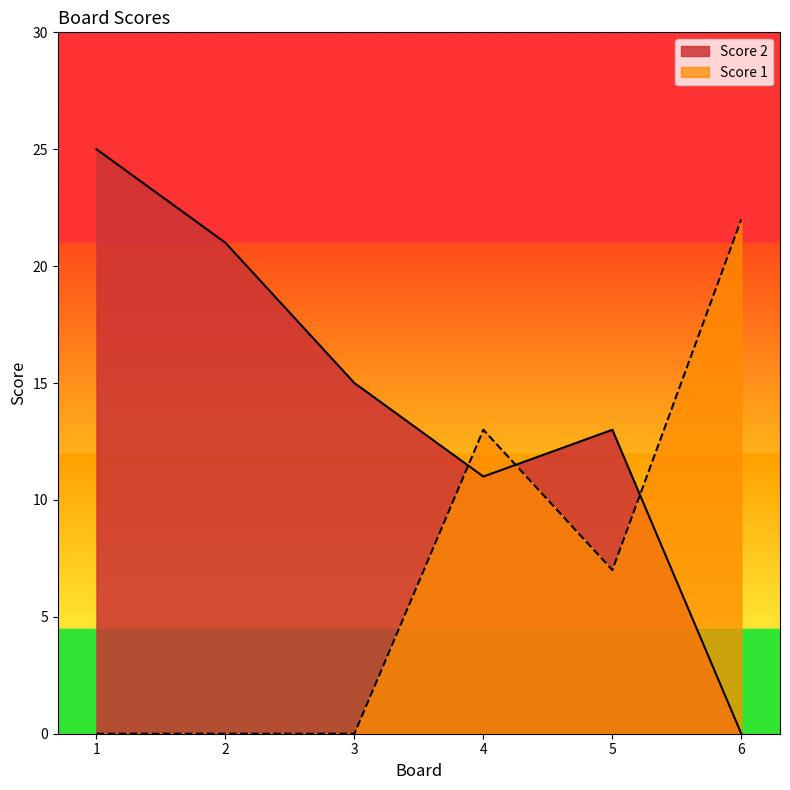

What is the spread (max minus min) of values at 4?

2